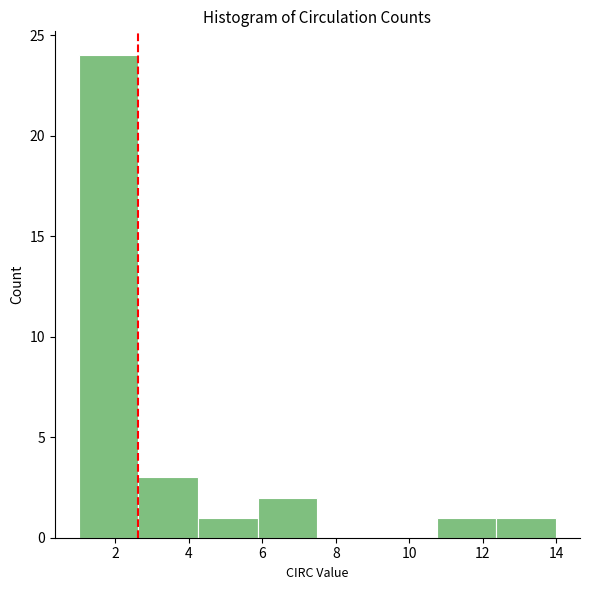

What is the height of the bar covering 1.0 to 2.6 on the x-axis? Neither the bar edges nor the heights are printed on the chart, so give them approximately, as read against the axes.

24